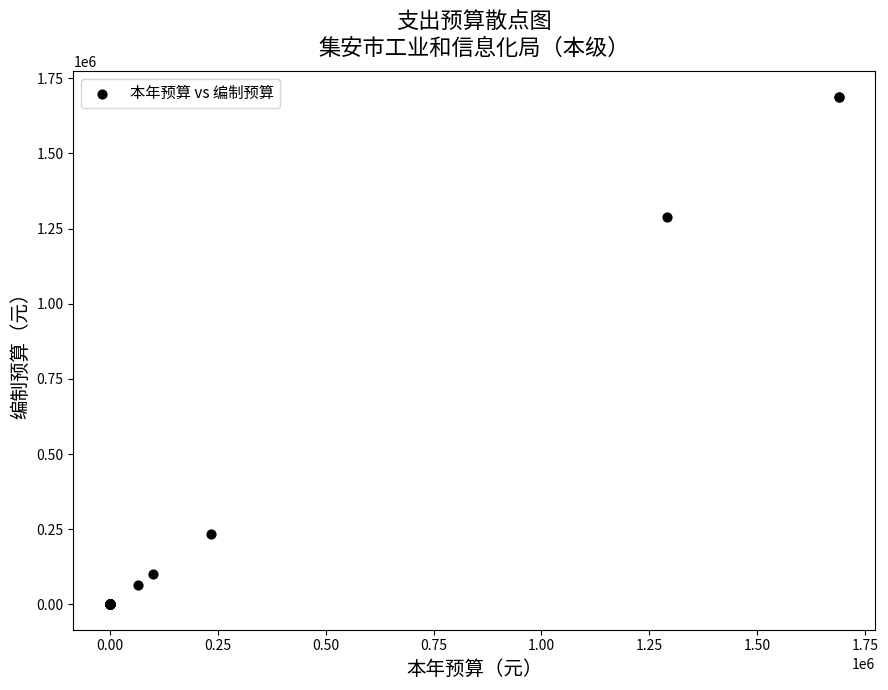

What Y value in the scatter plot is closest to 844498?

1289895.4